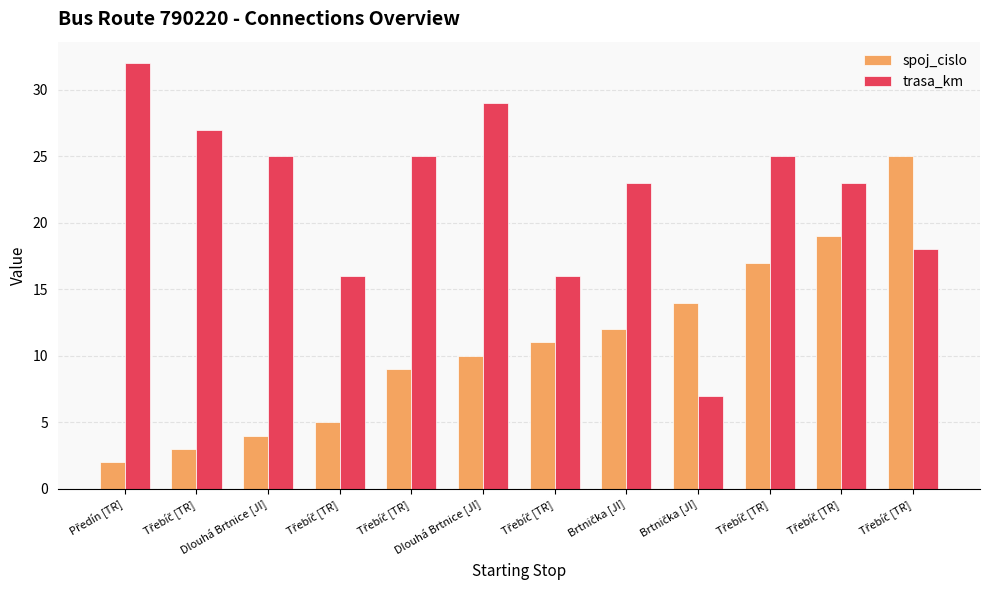

How many bars are there in total?

24